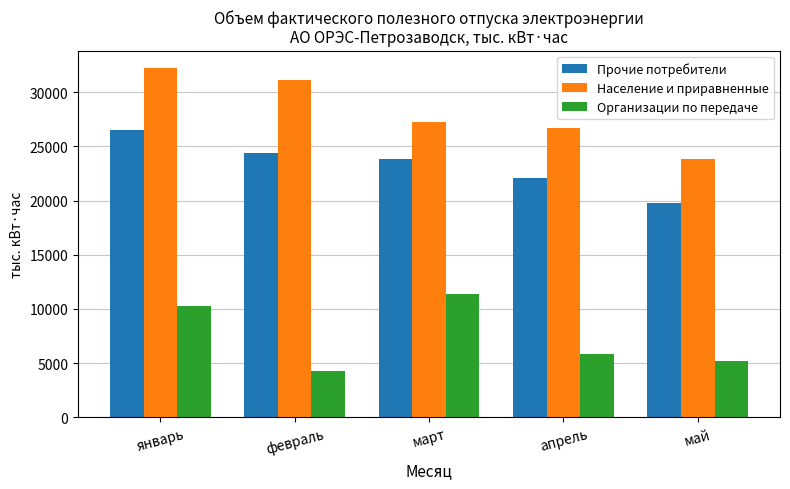

Reading right to left, extract all data points from this chart.

Прочие потребители: 19808.4	22118.2	23831.5	24347.3	26488.1
Население и приравненные: 23808.4	26698.5	27269.9	31151.8	32223.2
Организации по передаче: 5197.3	5856.3	11389.9	4260.8	10239.7